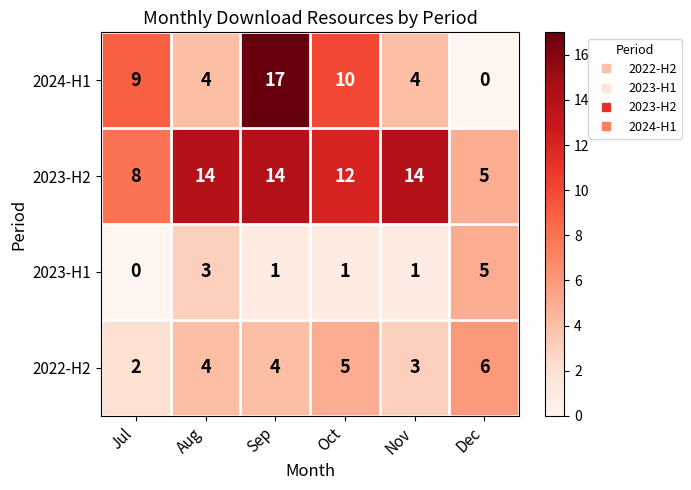

What is the maximum value shown in the chart?

17